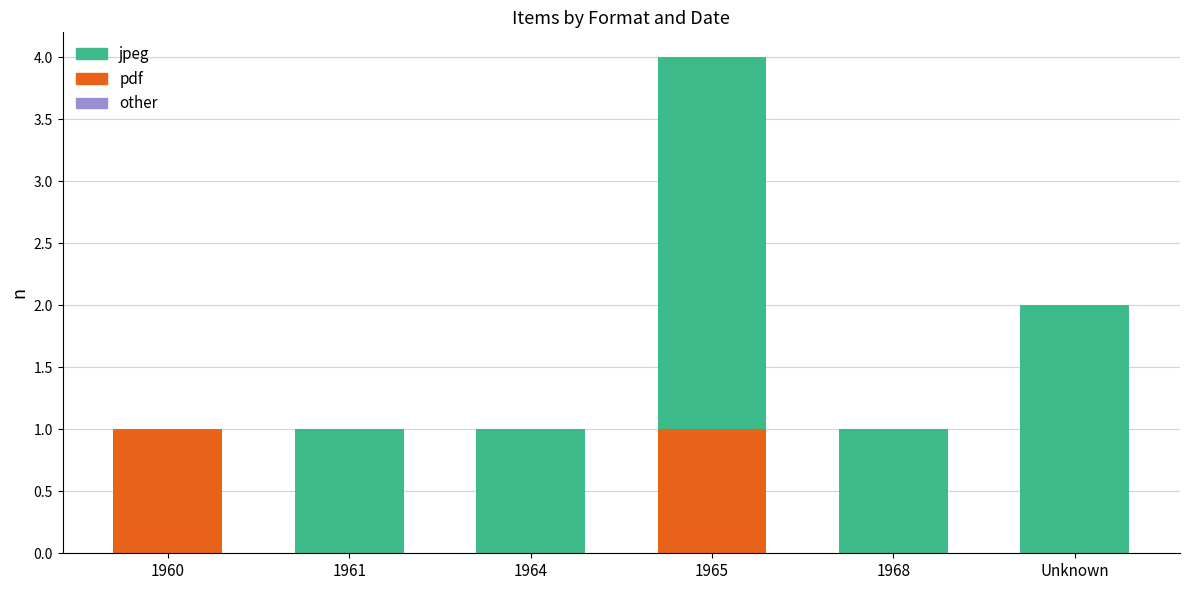

The value of pdf at 1961 is 0. True or false?

True